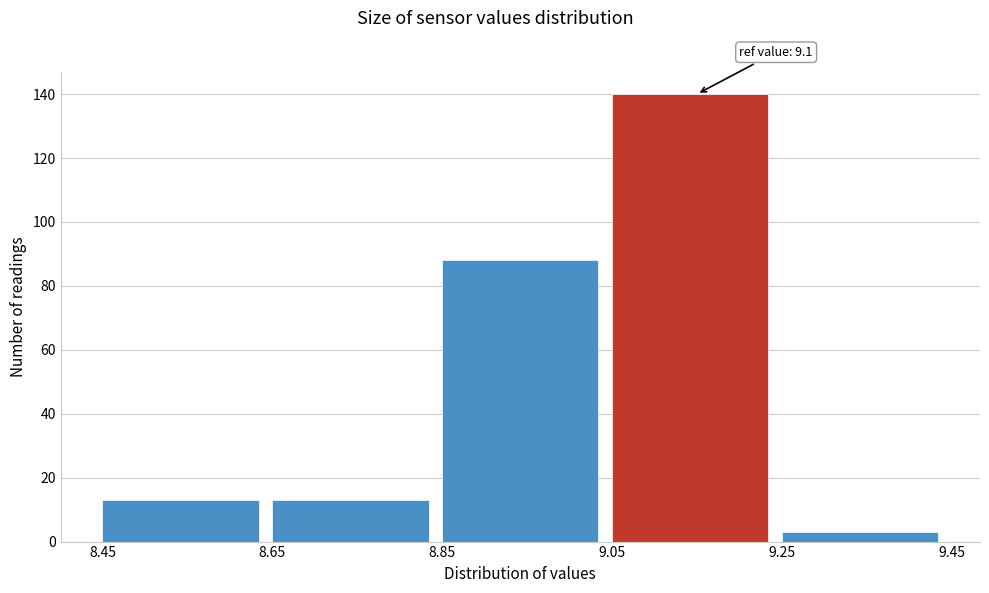

Which range on the x-axis has the tallest bar?

9.05 to 9.25